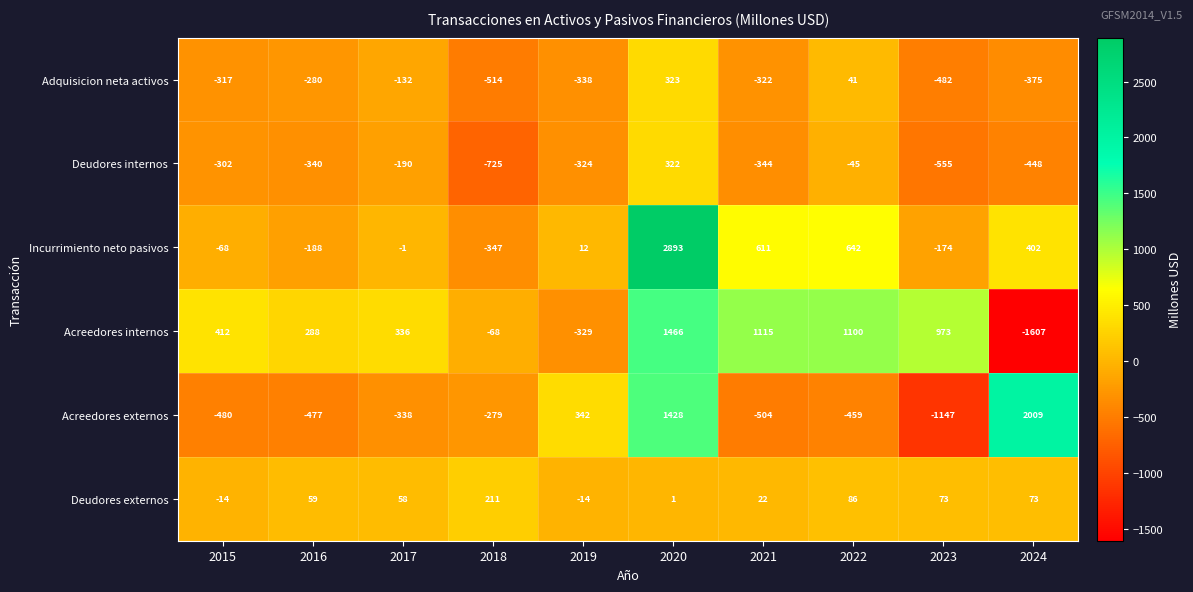

List the series in order of their peak value, highest first.

Incurrimiento neto pasivos, Acreedores externos, Acreedores internos, Adquisicion neta activos, Deudores internos, Deudores externos